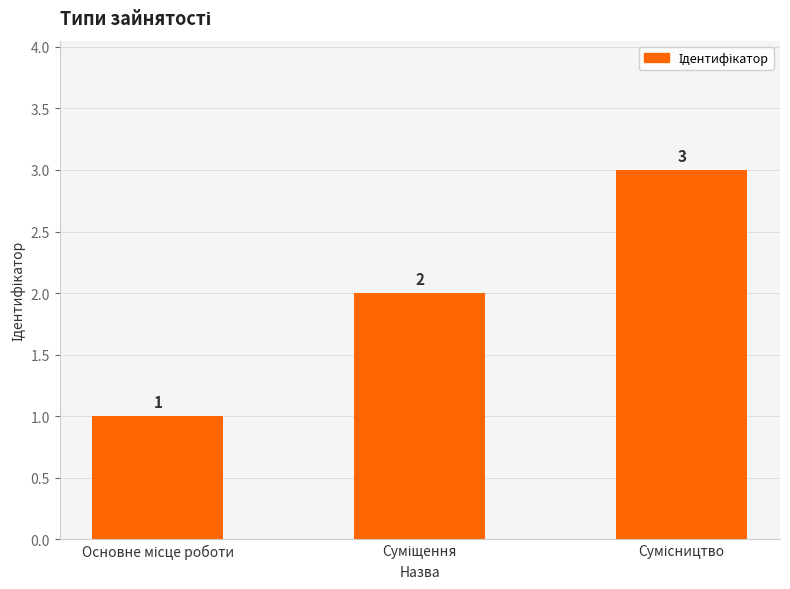

What is the smallest value displayed?

1